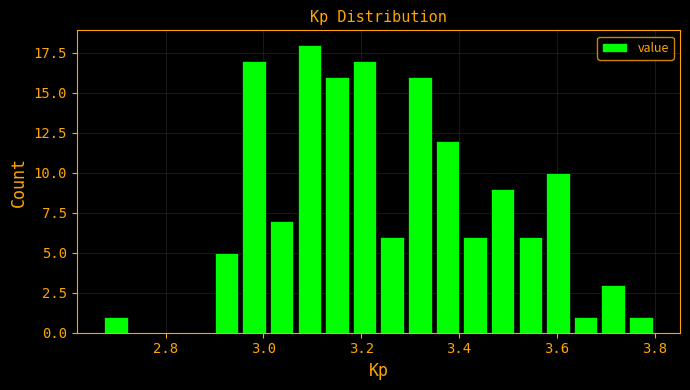

Read against the x-axis, roughly where is the centre of the tallest bar?

3.10